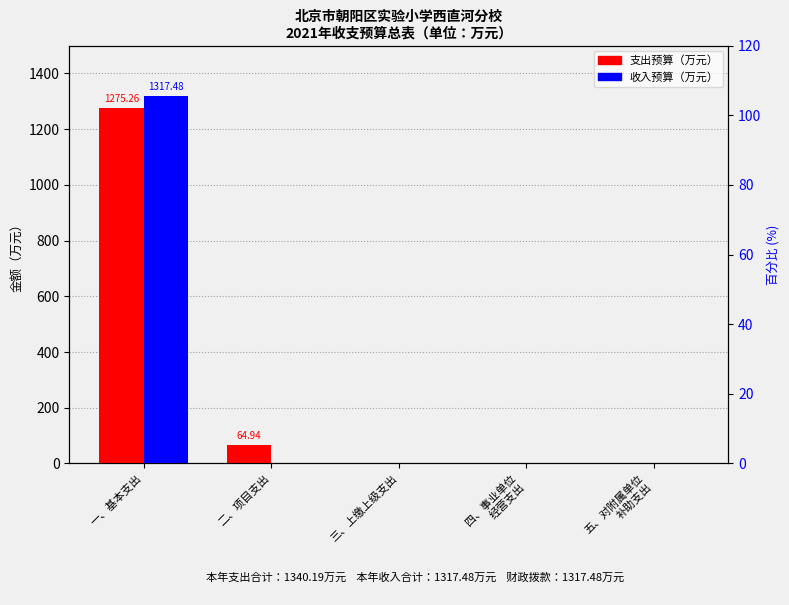

Are the bars horizontal?

No